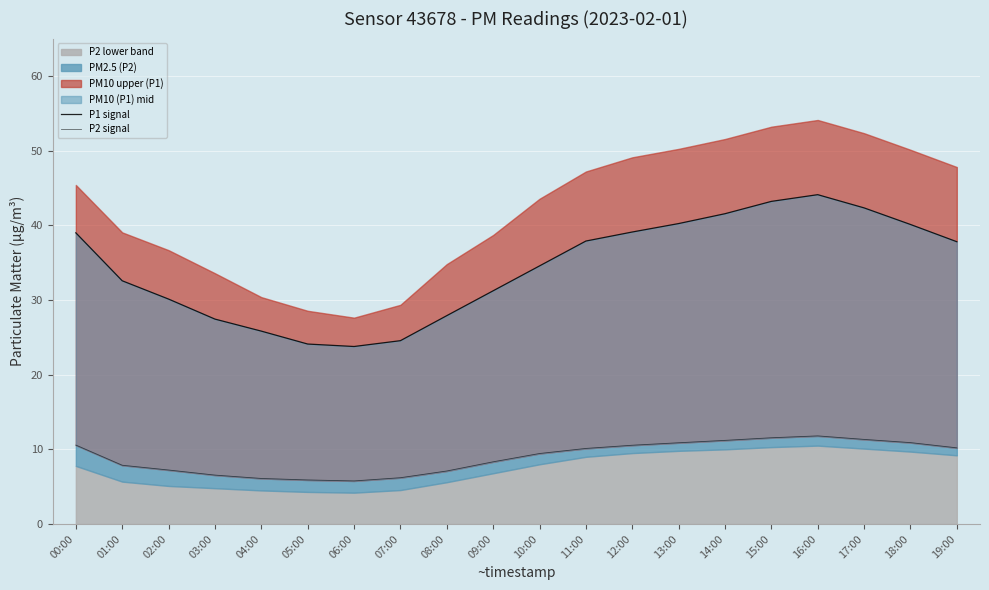

What value does the P2 signal series have at 02:00?

7.2